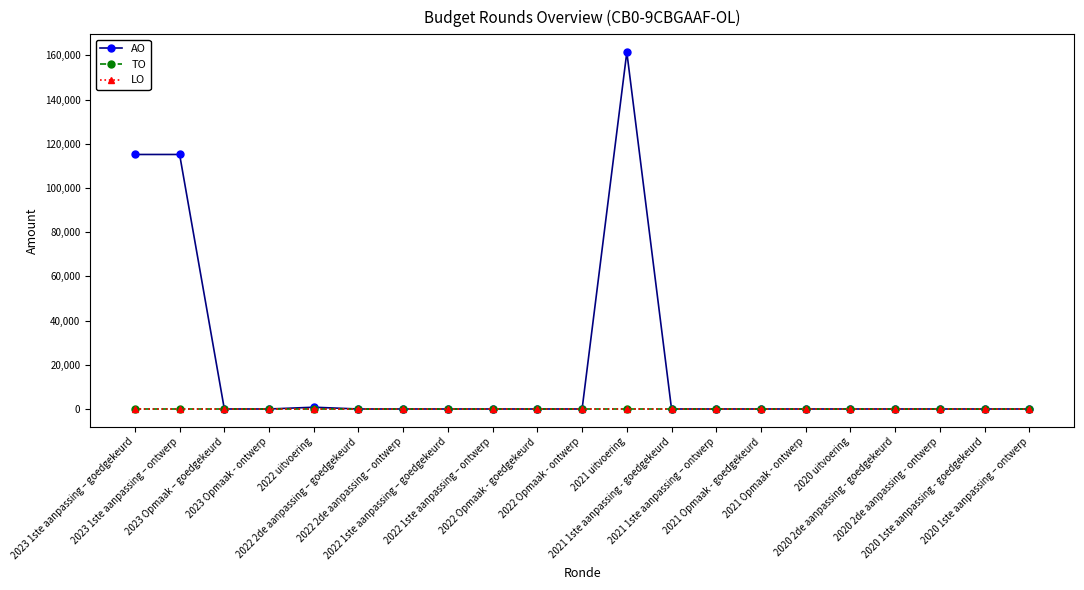

Which label corresponds to the largest value in the chart?

2021 uitvoering